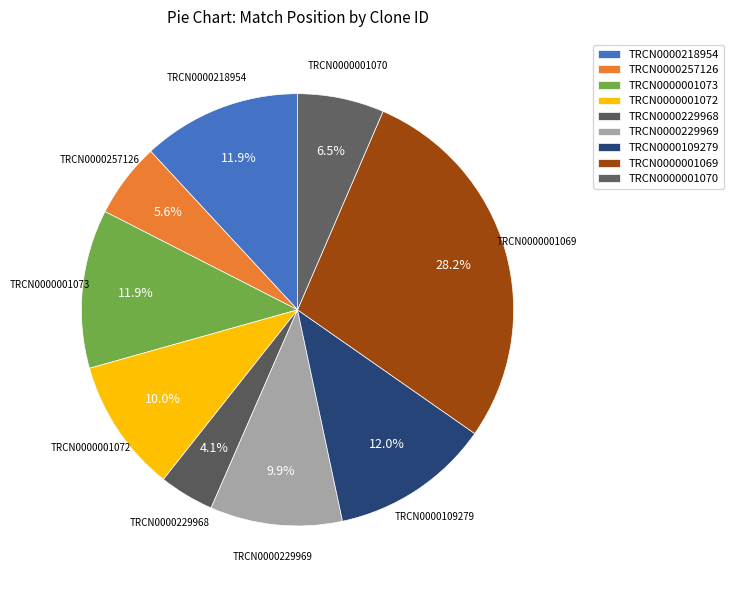

Count the number of slices in the pie.

9